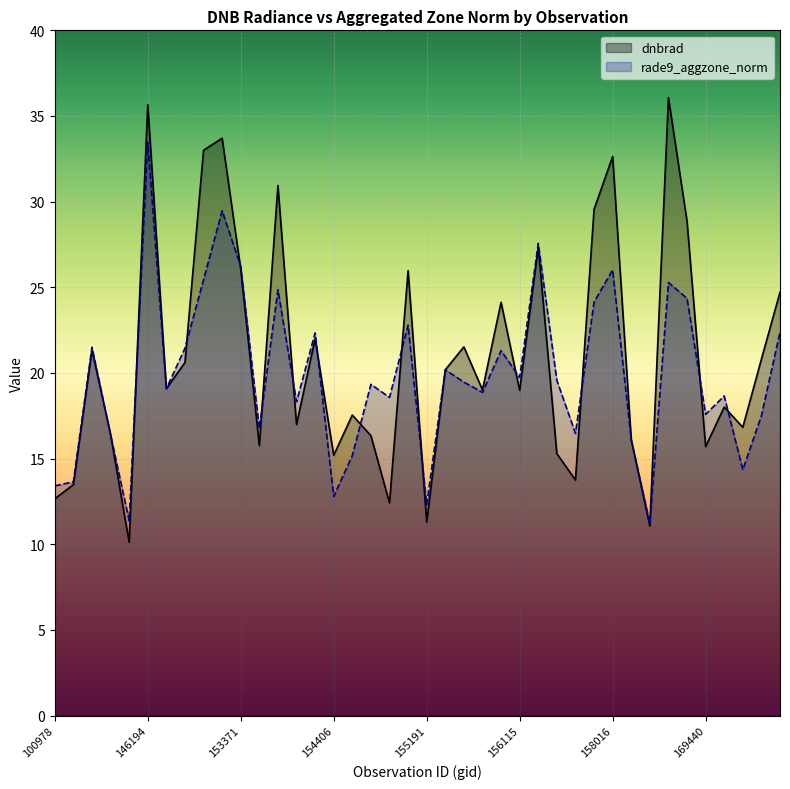

Which series has the largest range (max minus min)?

dnbrad